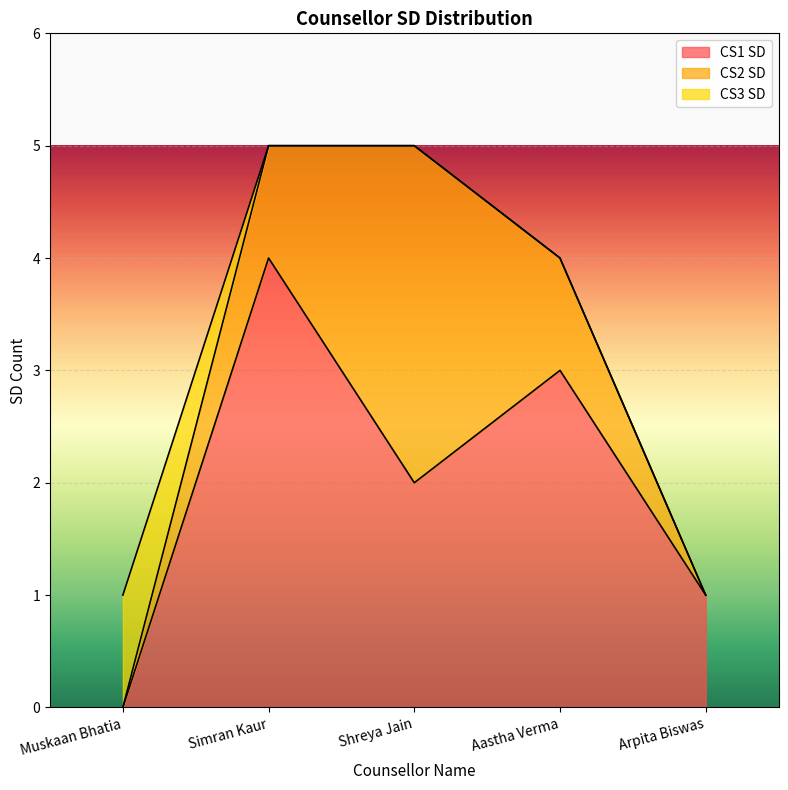

Where is CS2 SD nearest to the value 1?

Simran Kaur